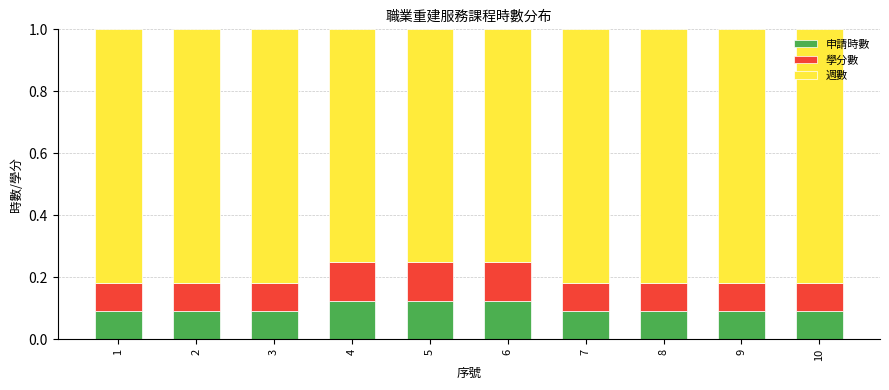

How many 申請時數 values are between 0 and 1?

10